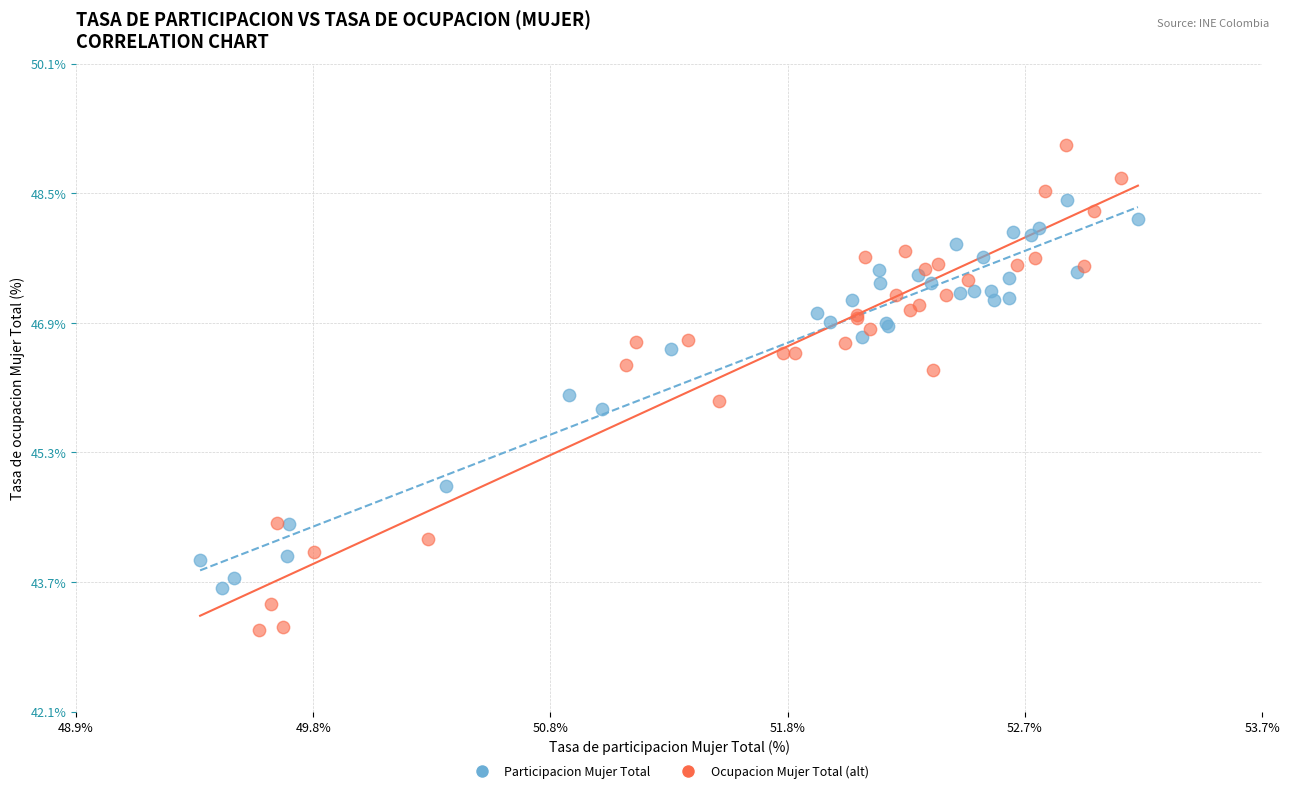

Which series contains the lowest Y value?

Ocupacion Mujer Total (alt)